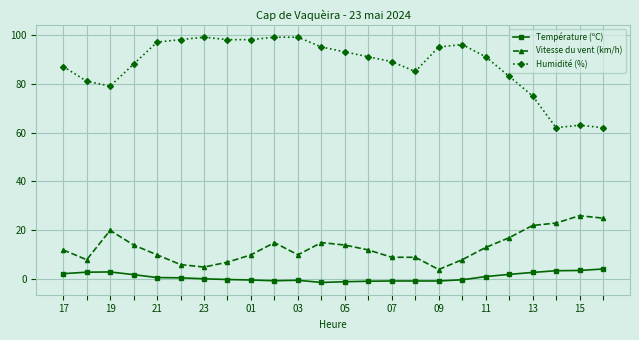

Which series has the largest range (max minus min)?

Humidité (%)